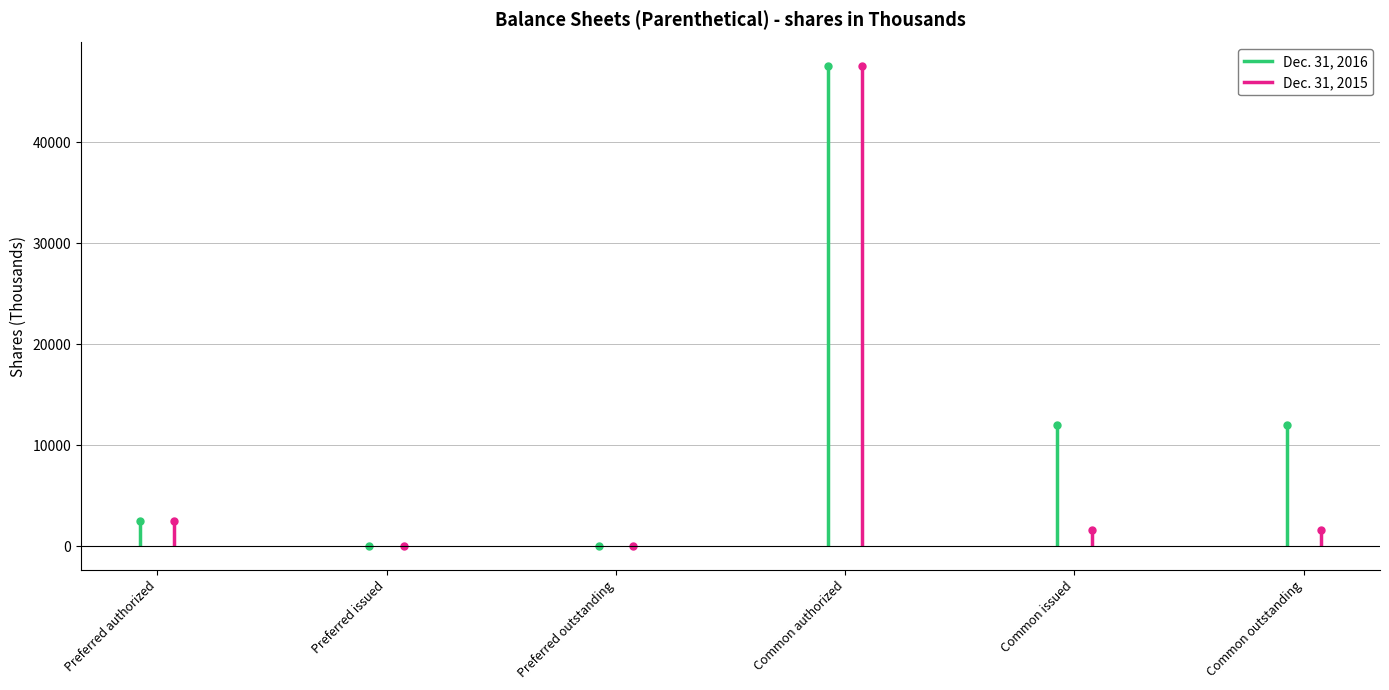

What is the label of the 1st point from the right?

Common outstanding